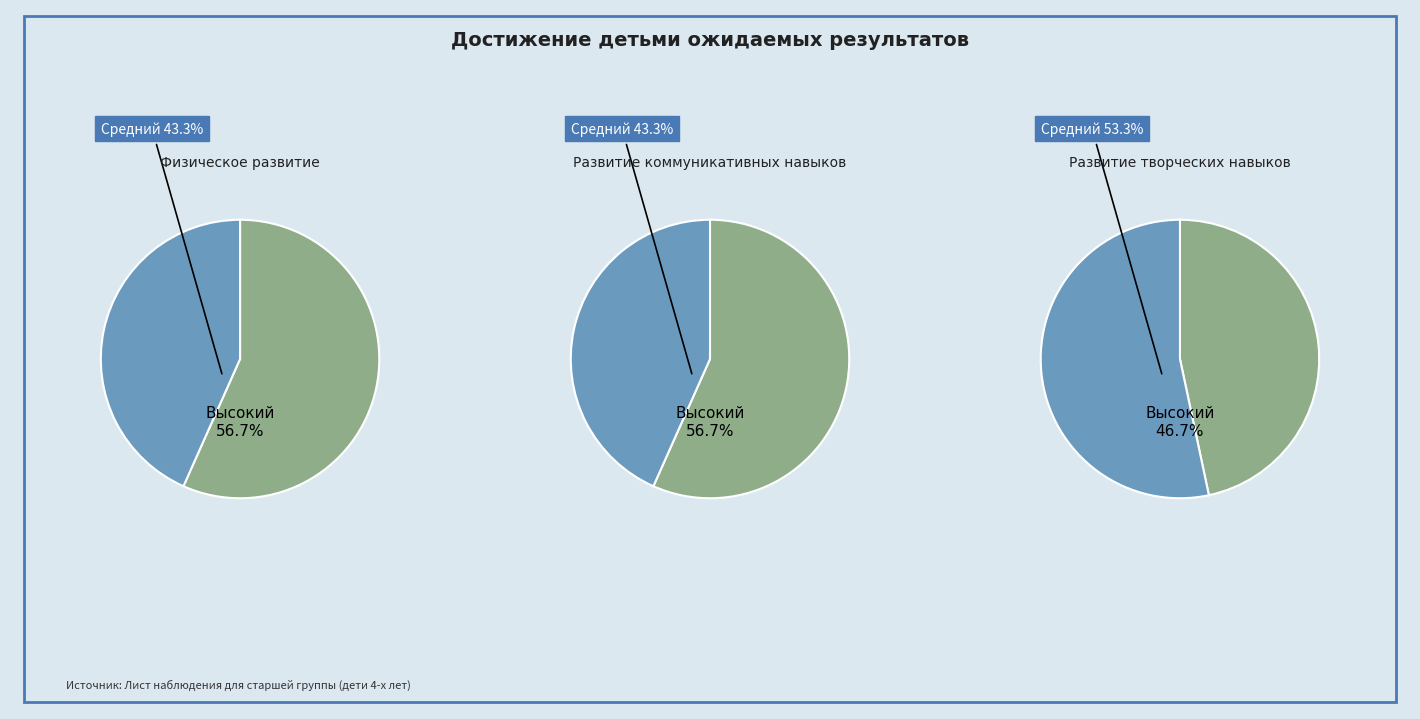

What is the majority slice?

Высокий